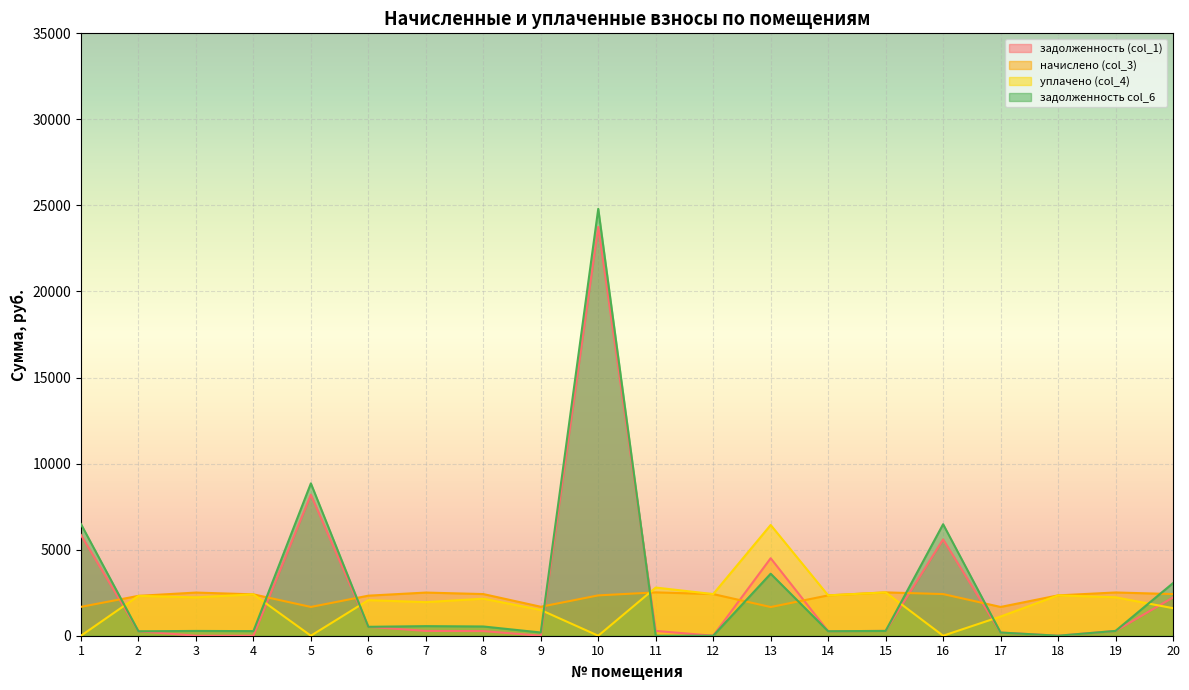

Reading right to left, transcribe all the data shown in this chart.

задолженность (col_1): 2222.4	279.2	0.0	185.7	5595.9	279.8	260.4	4502.9	0.0	279.8	23756.0	0.0	268.9	278.6	517.2	8193.4	0.0	0.8	257.4	5849.9
начислено (col_3): 2420.1	2513.0	2343.6	1671.7	2420.1	2518.5	2343.6	1666.3	2420.1	2518.5	2343.6	1682.6	2420.1	2507.5	2327.2	1671.7	2403.7	2507.5	2316.3	1677.2
уплачено (col_4): 1600.0	2233.8	2343.6	1114.4	0.0	2517.9	2343.6	6434.9	2420.1	2798.3	0.0	1495.7	2152.3	1950.6	2068.2	0.0	2403.7	2229.6	2316.3	0.0
задолженность col_6: 3056.3	279.2	0.0	185.7	6478.1	279.8	260.4	3602.7	0.0	0.0	24803.5	187.0	536.7	556.9	517.2	8851.7	267.1	277.9	257.4	6485.3